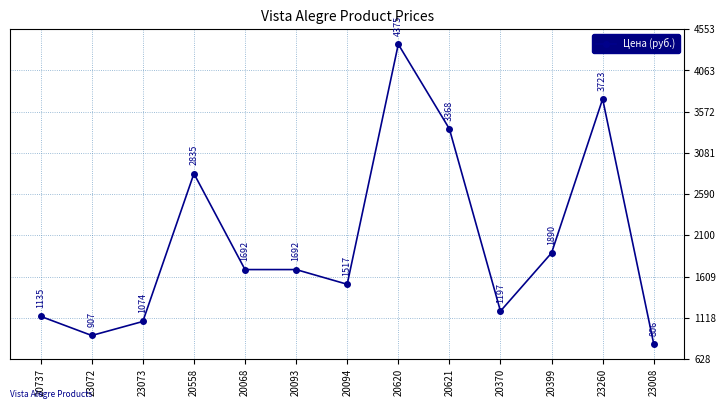

What is the label of the 10th point from the left?

20370